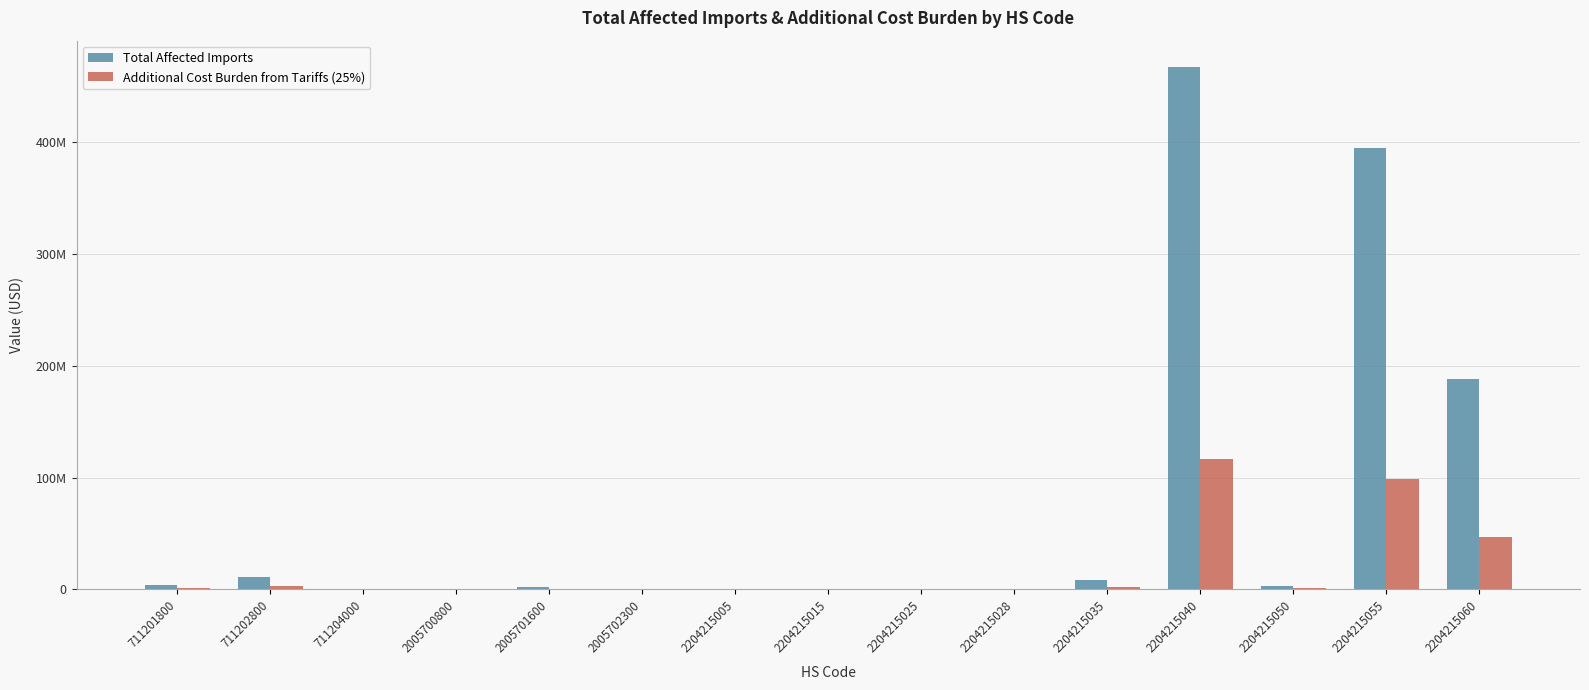

List the series in order of their peak value, lowest first.

Additional Cost Burden from Tariffs (25%), Total Affected Imports